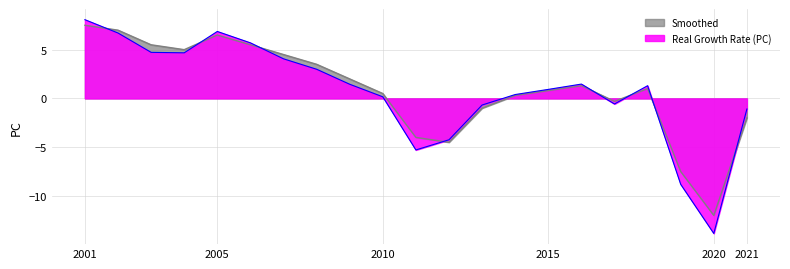

Rank the series at 2010 from highest to lowest value.

Smoothed, Real Growth Rate (PC)